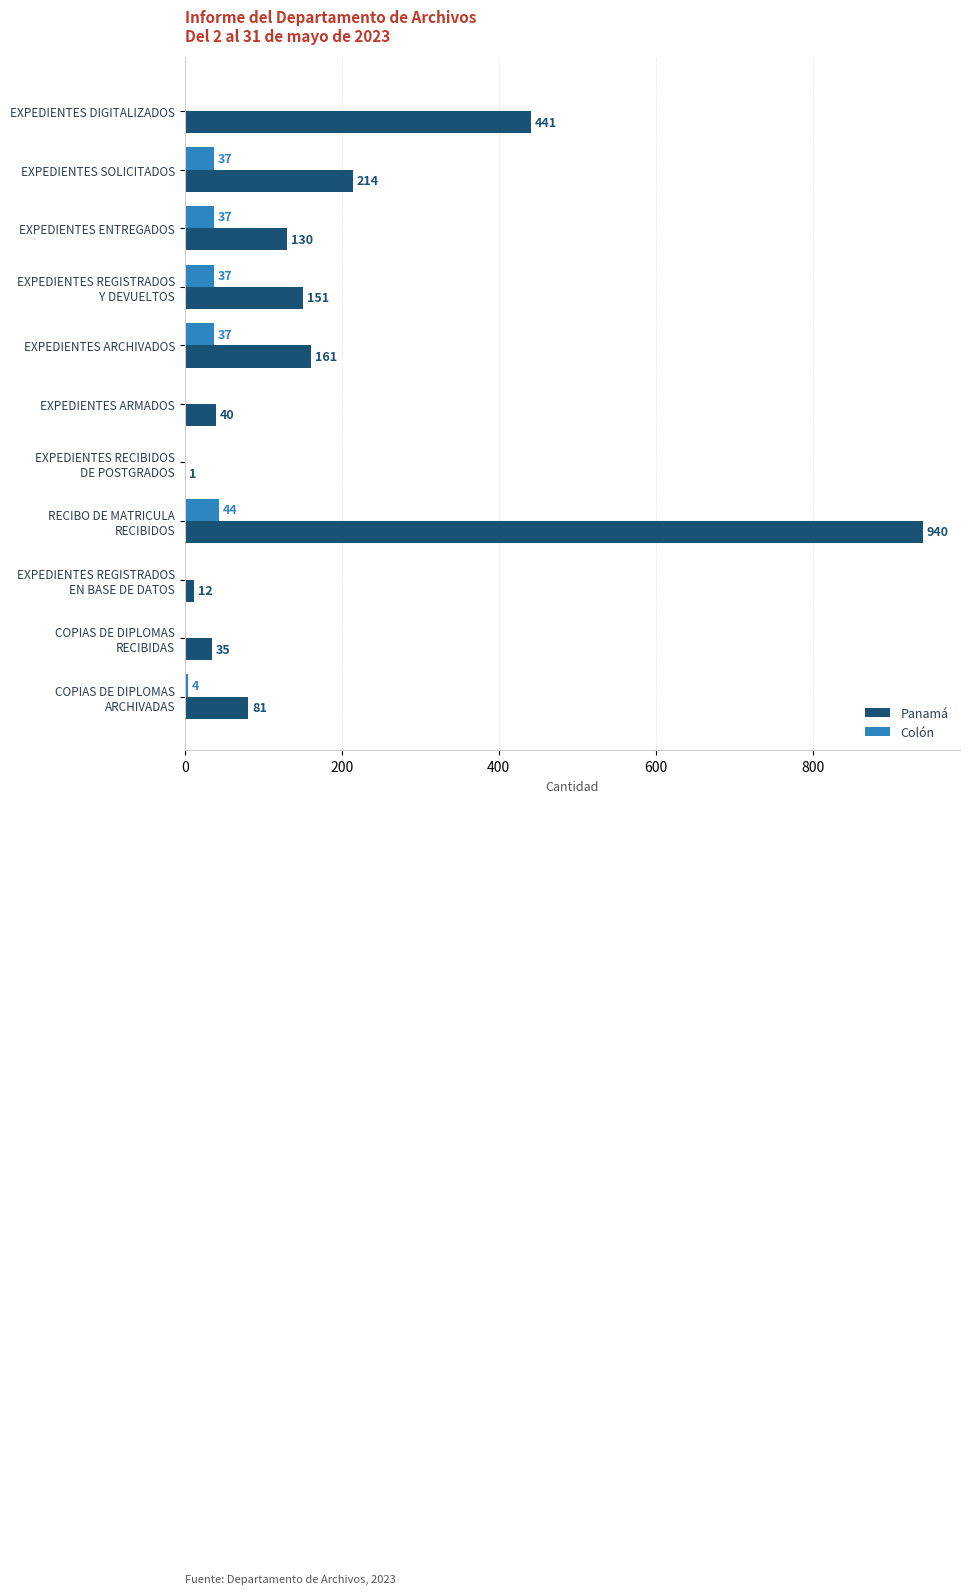

The Panamá series shows 315 at EXPEDIENTES SOLICITADOS. True or false?

False